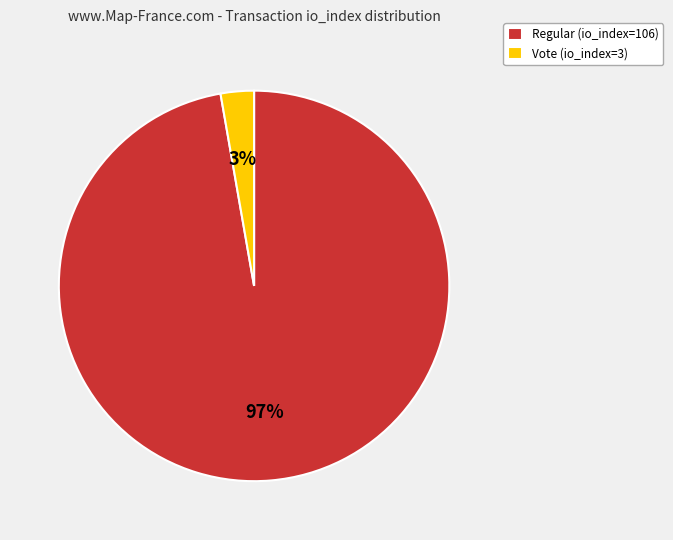

The Regular (io_index=106) slice represents 97% of the pie. True or false?

True